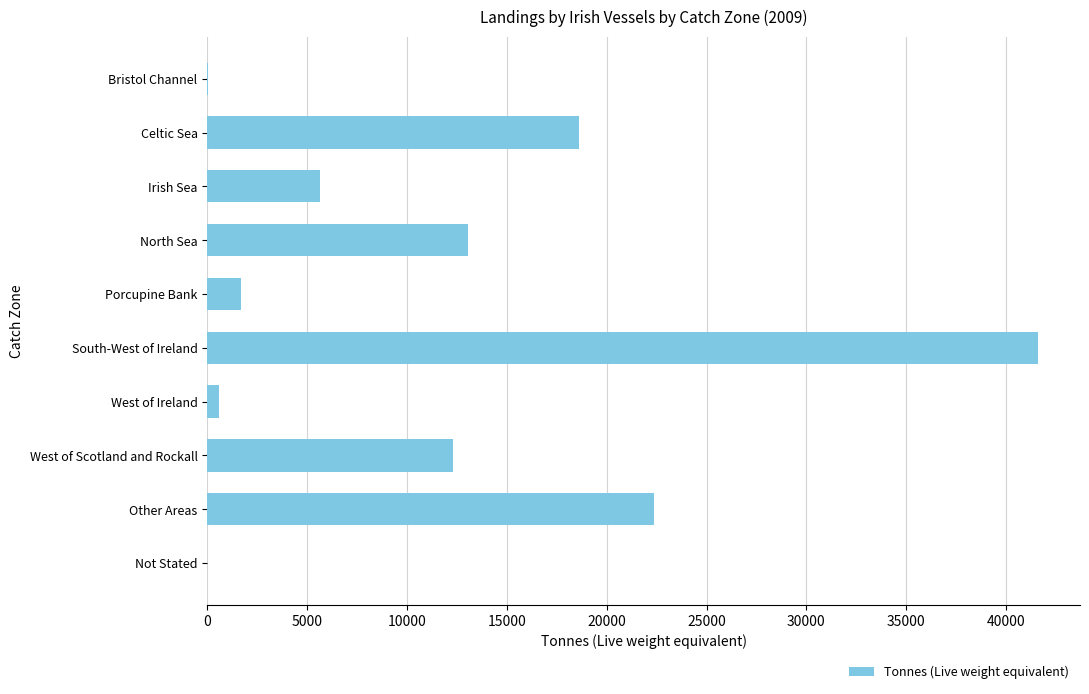

What is the sum of all values?

115868